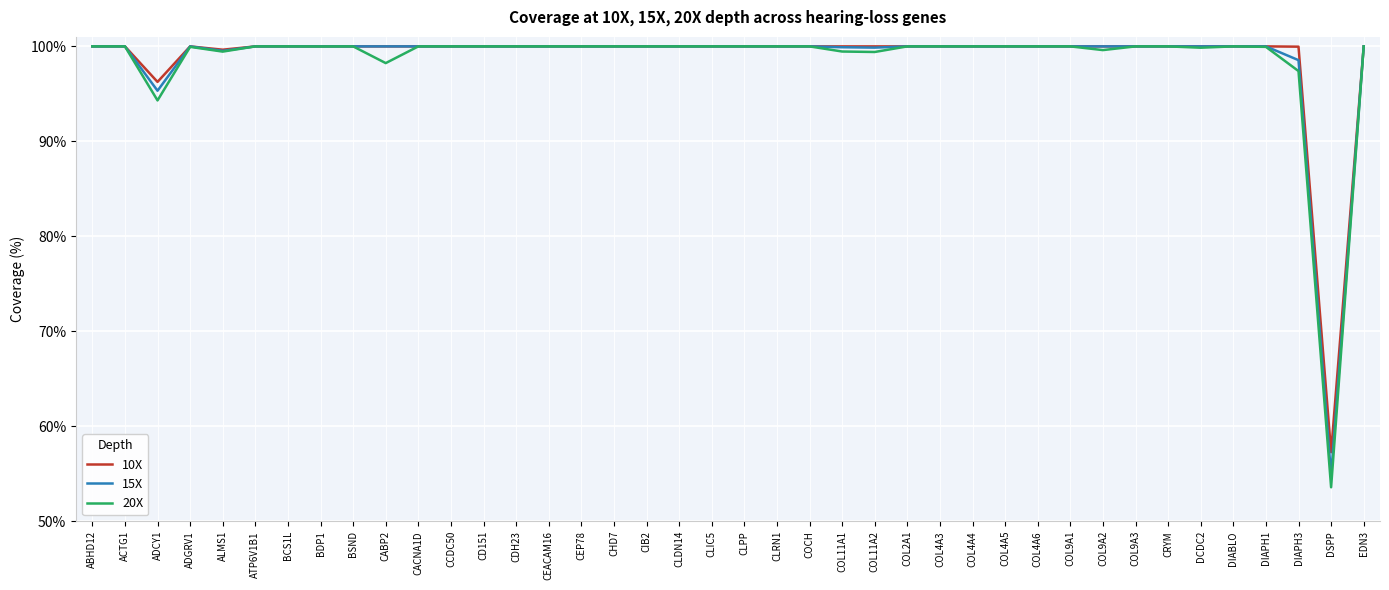

True or false: 20X has a value of 24.0 at COL4A5.

False